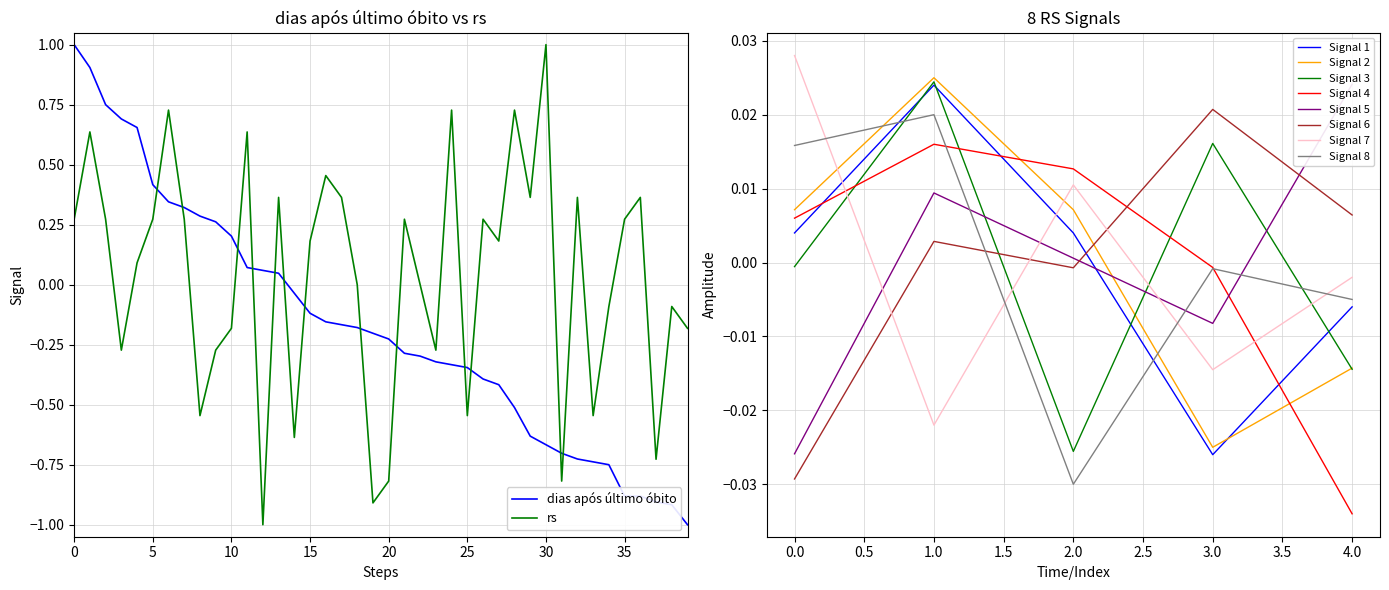

Is the value of dias após último óbito at 2021-07-18 greater than the value of rs at 2021-08-08?

Yes